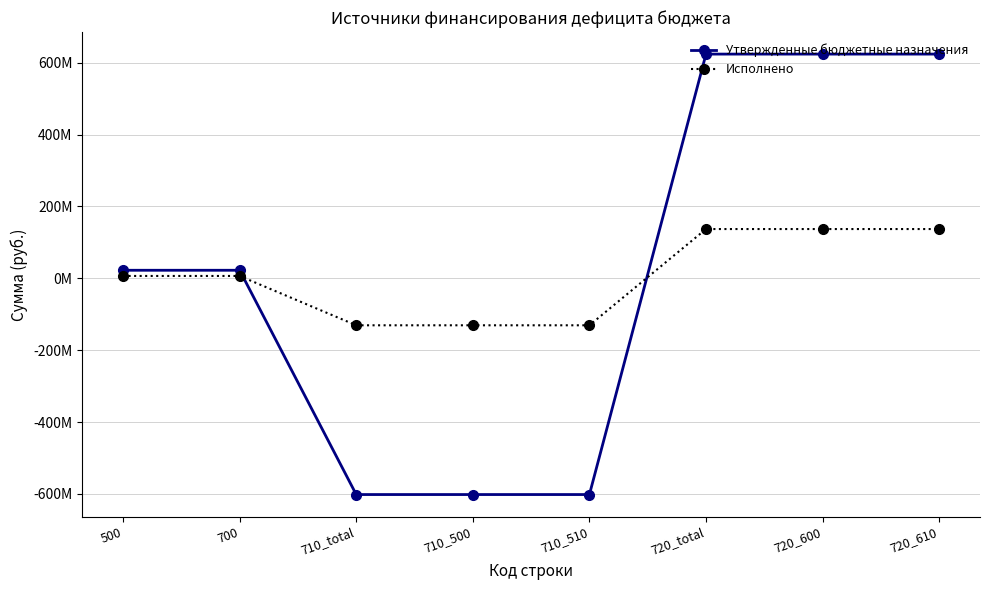

List the series in order of their peak value, lowest first.

Исполнено, Утвержденные бюджетные назначения